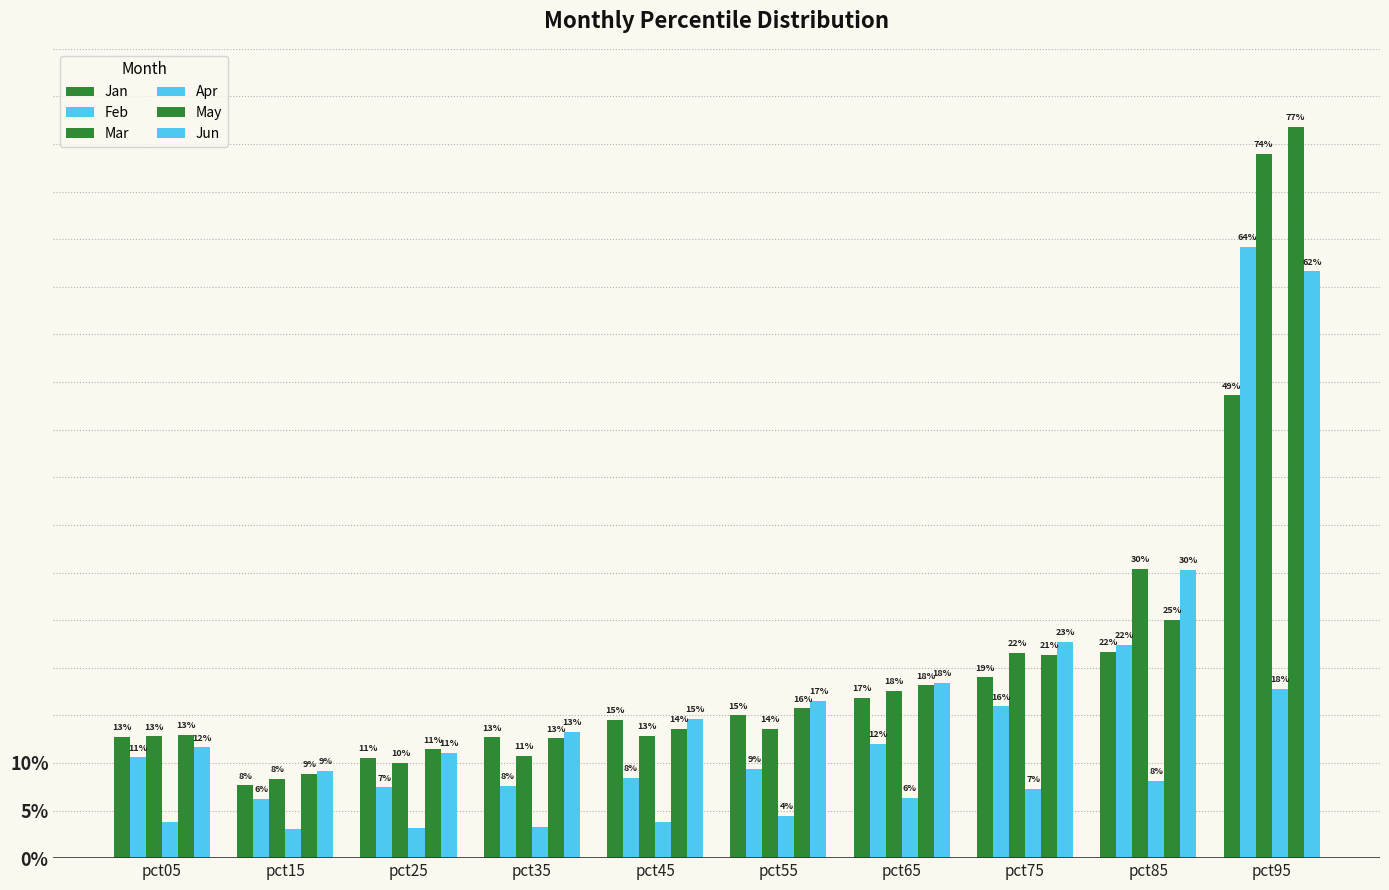

Does the chart contain stacked bars?

No